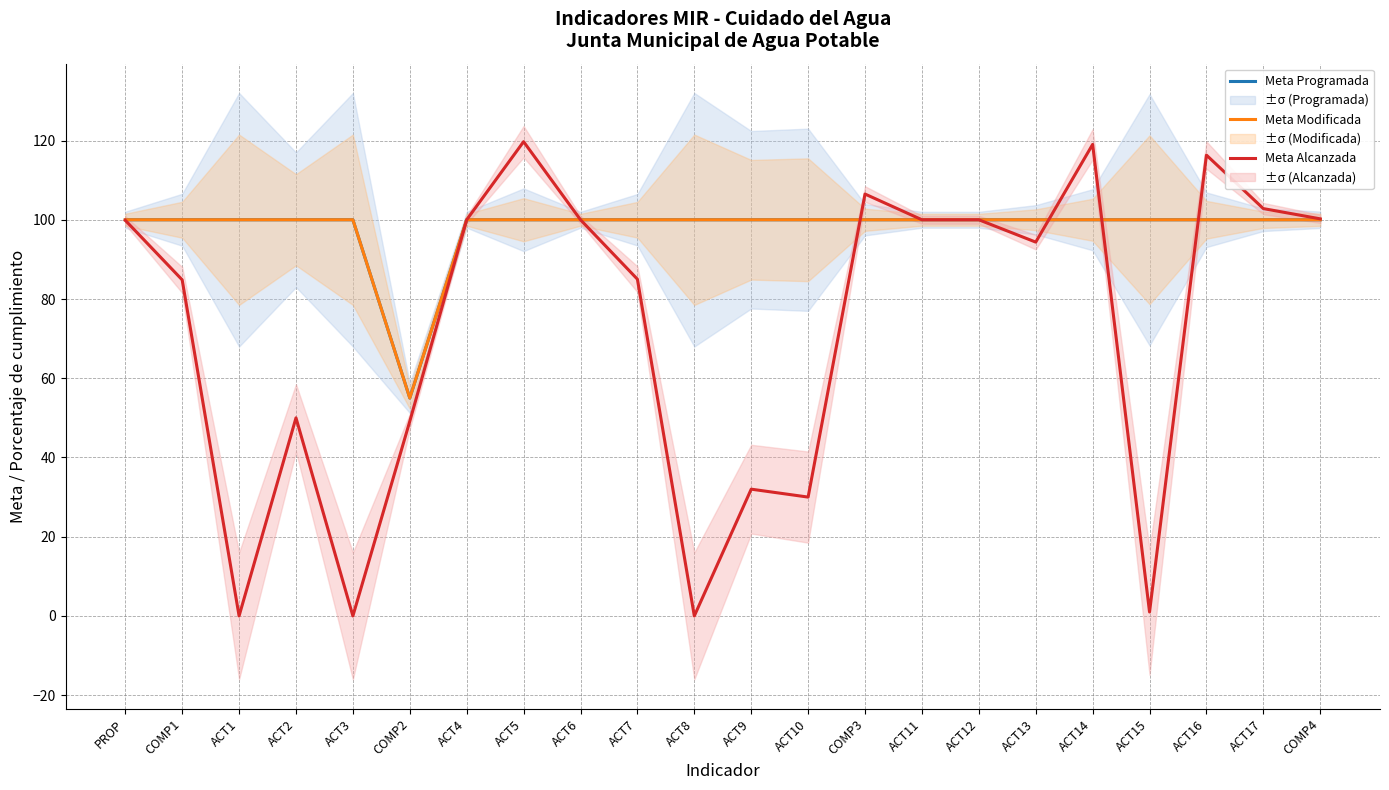

Where do Meta Alcanzada and Meta Modificada first cross each other?

ACT10 and COMP3